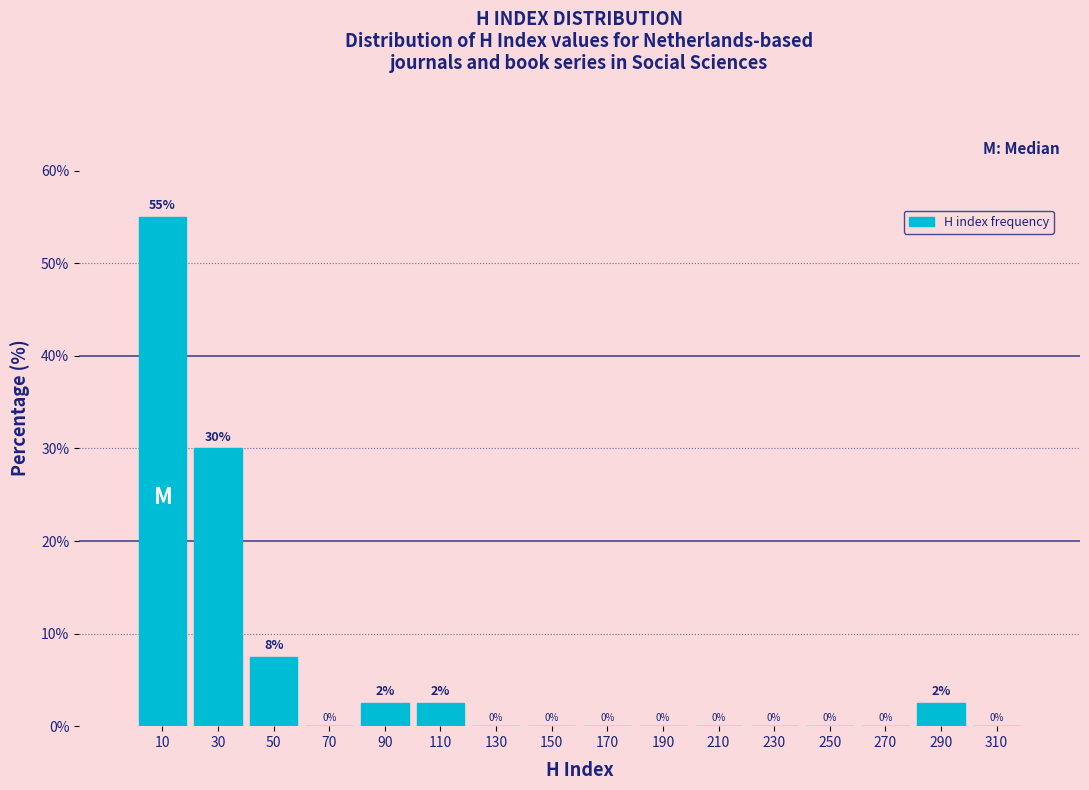

Which range on the x-axis has the tallest bar?

0 to 20